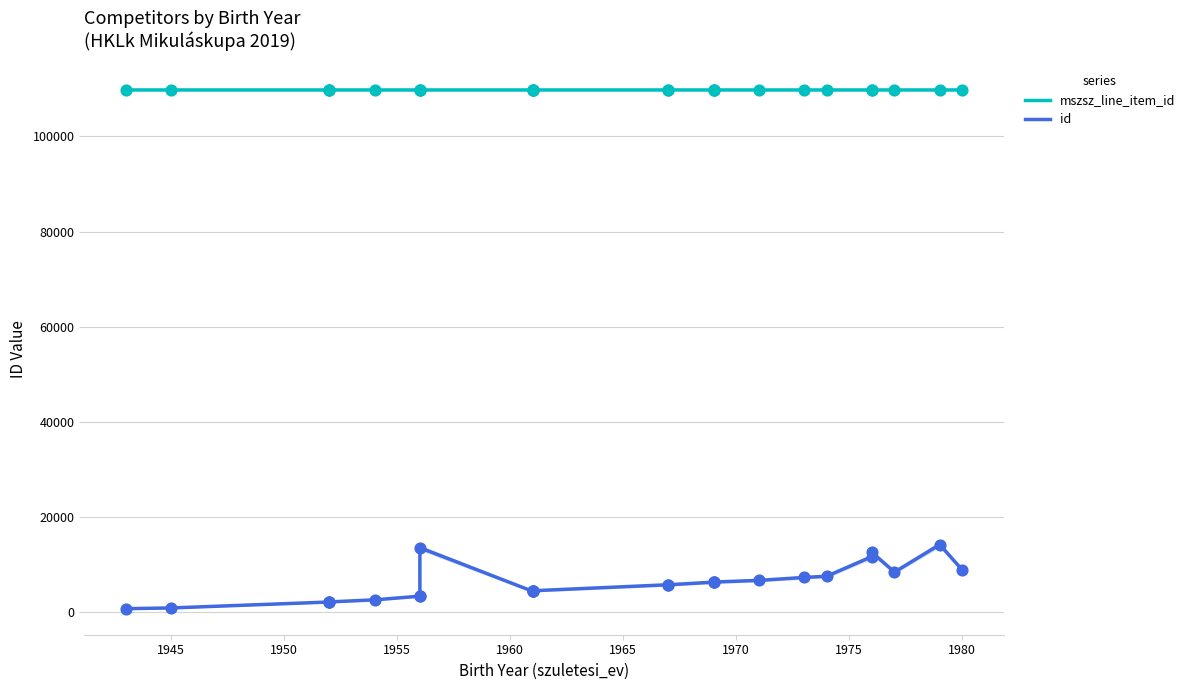

What are all the series names shown in the legend?

mszsz_line_item_id, id